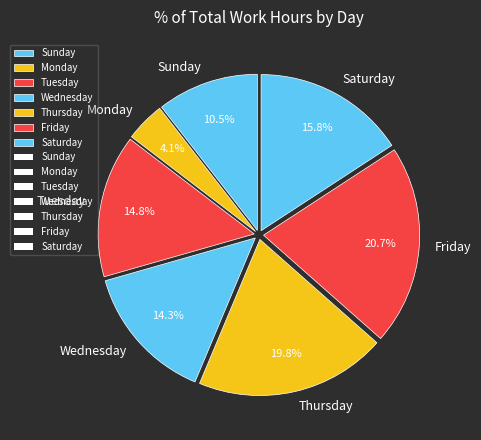

Do Monday and Friday together represent more than half of the pie?

No